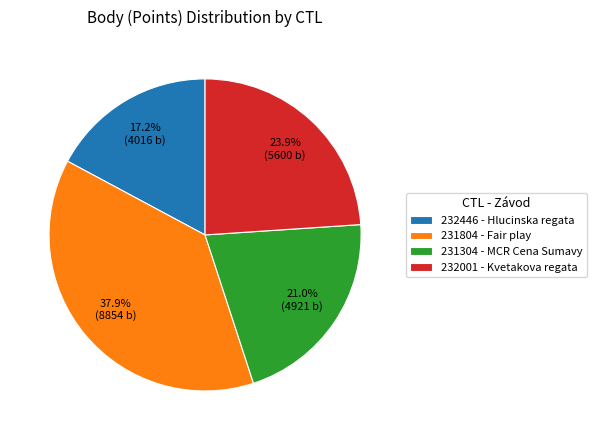

What is the total percentage of 232446 and 231304?

38.2%